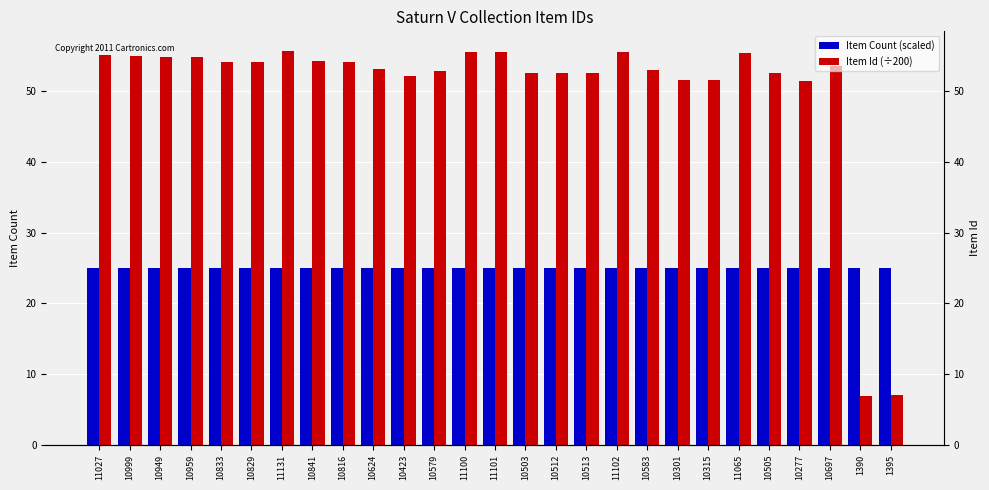

What is the total value across all series at 10959?

79.8